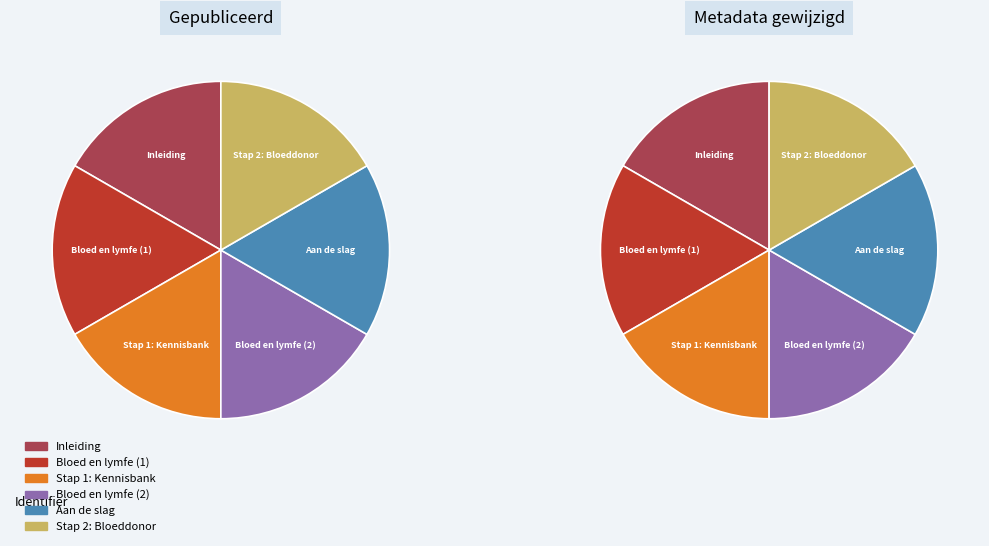

Is it true that Stap 1: Kennisbank is 17% of the pie?

True